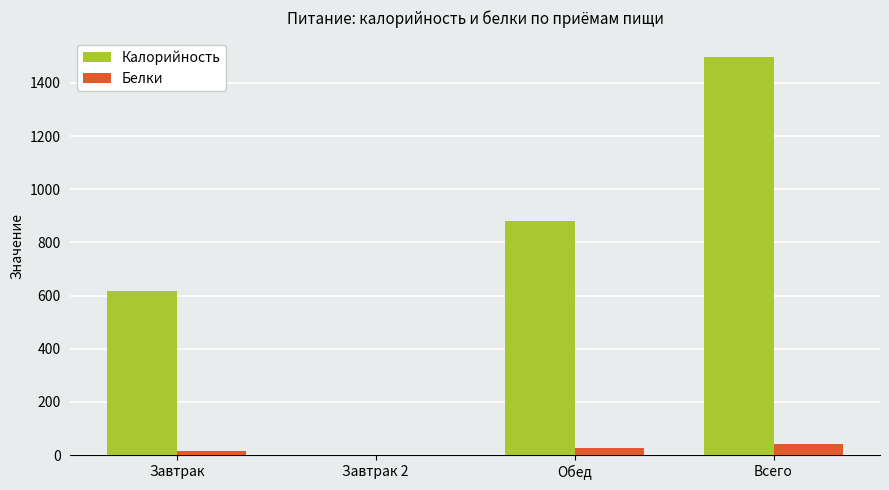

What are all the series names shown in the legend?

Калорийность, Белки